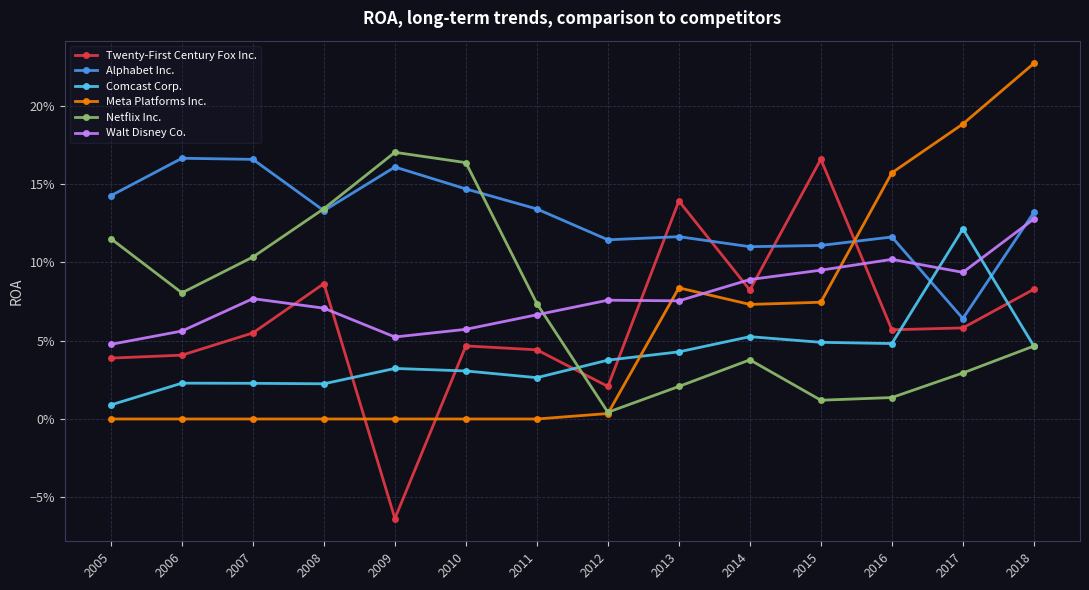

What are all the series names shown in the legend?

Twenty-First Century Fox Inc., Alphabet Inc., Comcast Corp., Meta Platforms Inc., Netflix Inc., Walt Disney Co.